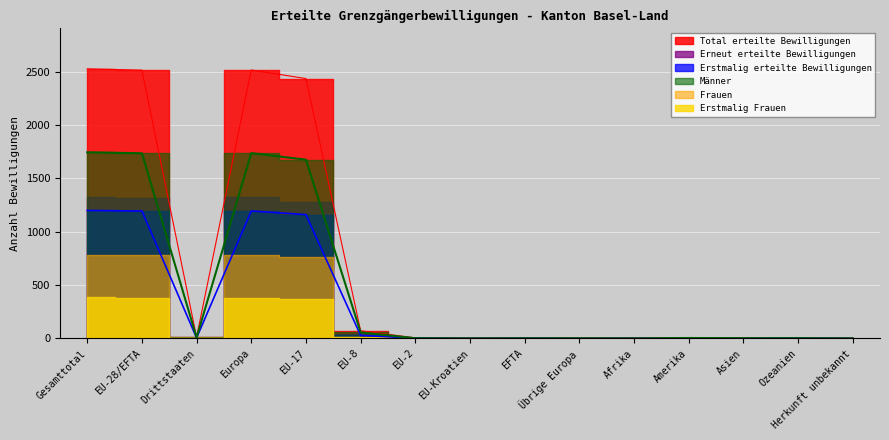

What is the difference between the second highest and minimum values in the Total erteilte Bewilligungen series?

2515